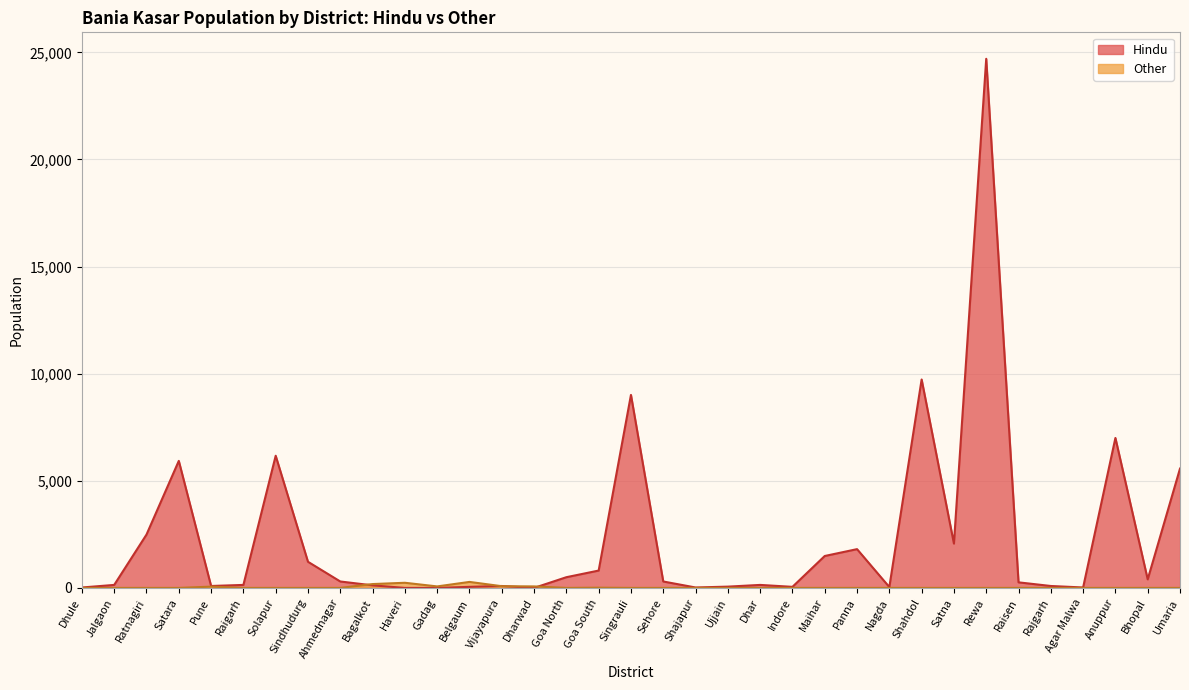

Reading left to right, what are all the values shown in this chart?

Hindu: Dhule=20	Jalgaon=140	Ratnagiri=2490	Satara=5930	Pune=90	Raigarh=140	Solapur=6170	Sindhudurg=1220	Ahmednagar=300	Bagalkot=120	Haveri=0	Gadag=0	Belgaum=50	Vijayapura=90	Dharwad=0	Goa North=500	Goa South=810	Singrauli=9010	Sehore=300	Shajapur=20	Ujjain=60	Dhar=140	Indore=50	Maihar=1490	Panna=1810	Nagda=40	Shahdol=9730	Satna=2070	Rewa=24700	Raisen=260	Rajgarh=90	Agar Malwa=20	Anuppur=7000	Bhopal=400	Umaria=5570
Other: Dhule=0	Jalgaon=0	Ratnagiri=0	Satara=0	Pune=60	Raigarh=0	Solapur=0	Sindhudurg=0	Ahmednagar=0	Bagalkot=180	Haveri=240	Gadag=70	Belgaum=280	Vijayapura=80	Dharwad=70	Goa North=0	Goa South=10	Singrauli=0	Sehore=0	Shajapur=0	Ujjain=0	Dhar=0	Indore=0	Maihar=0	Panna=0	Nagda=0	Shahdol=0	Satna=0	Rewa=0	Raisen=0	Rajgarh=0	Agar Malwa=0	Anuppur=0	Bhopal=0	Umaria=0